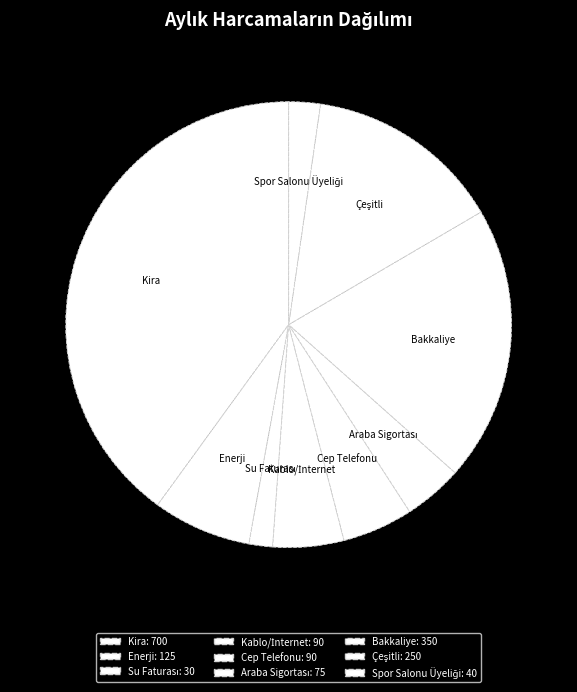

Count the number of slices in the pie.

9